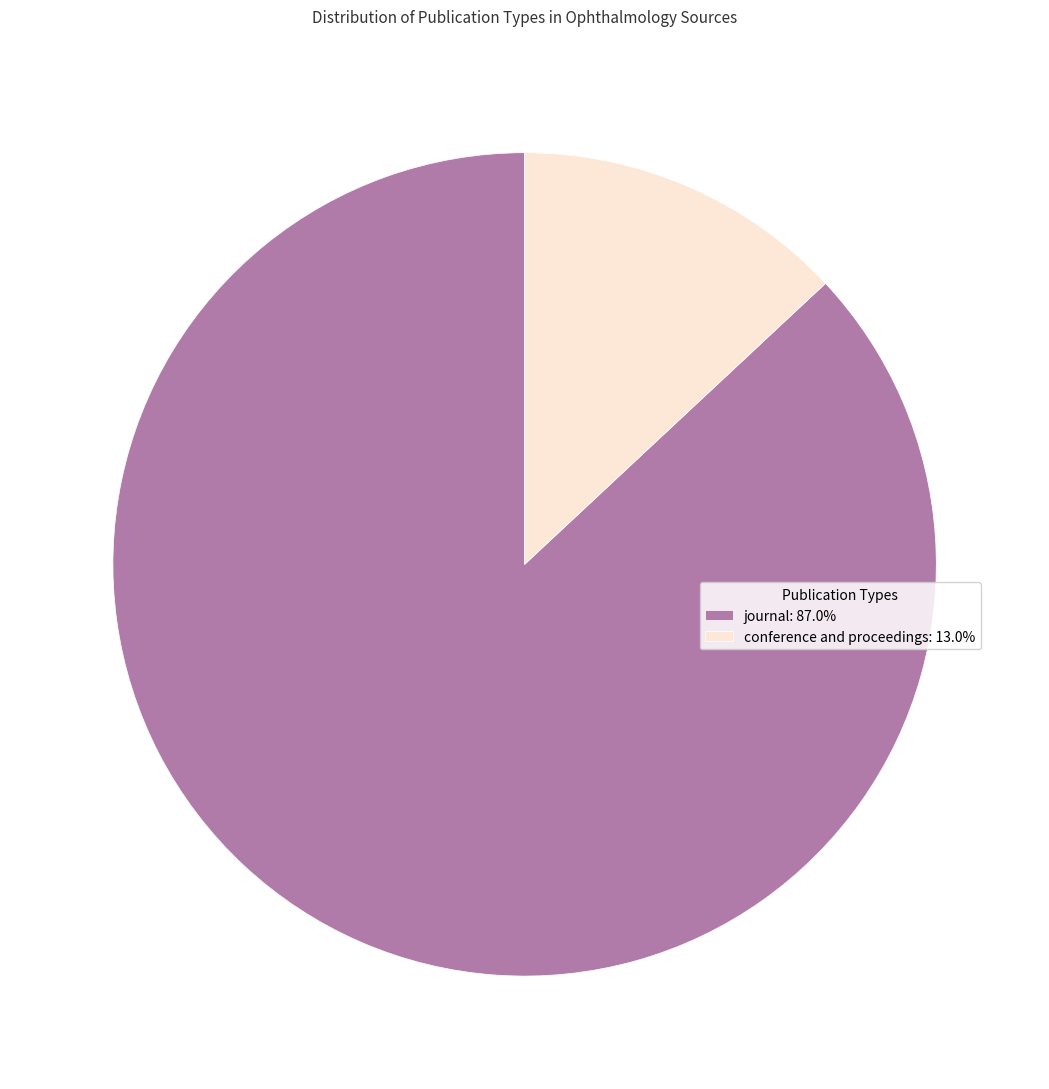

Rank the categories by value from lowest to highest.

conference and proceedings, journal